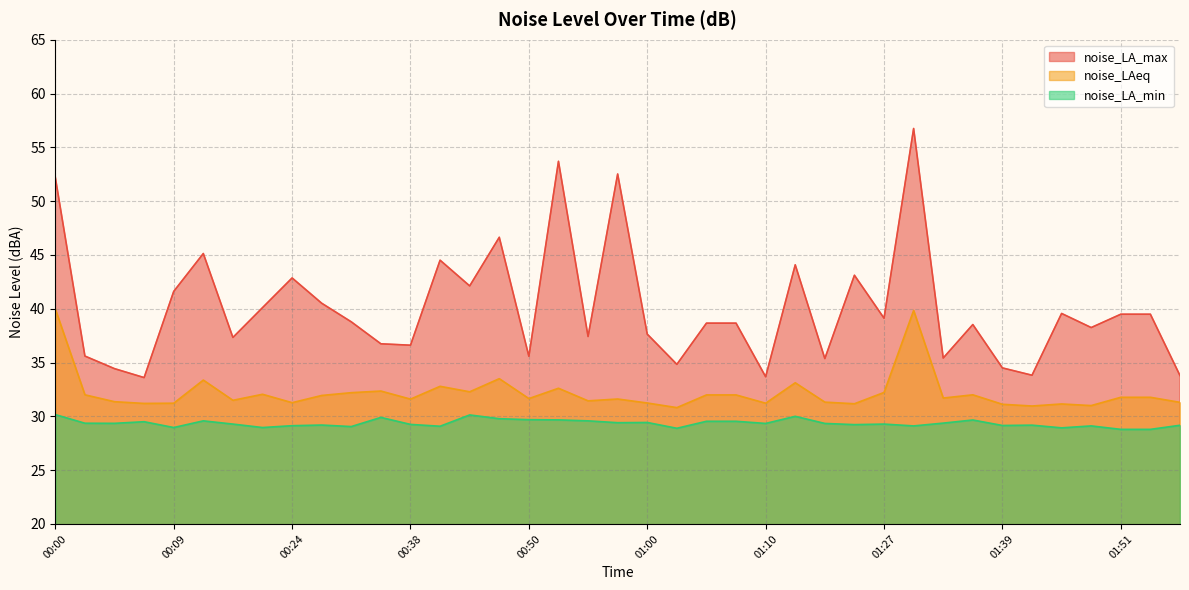

What is the difference between the noise_LA_min values at 00:55 and 01:12?

0.4